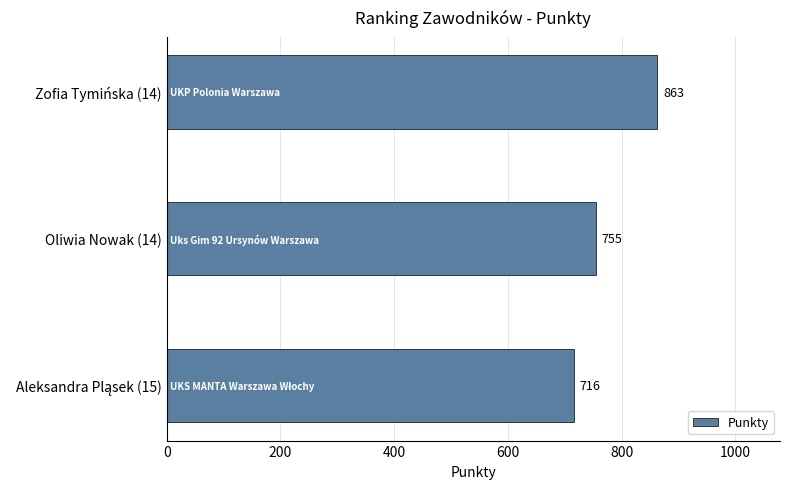

The value at Oliwia Nowak (14) is 279. True or false?

False